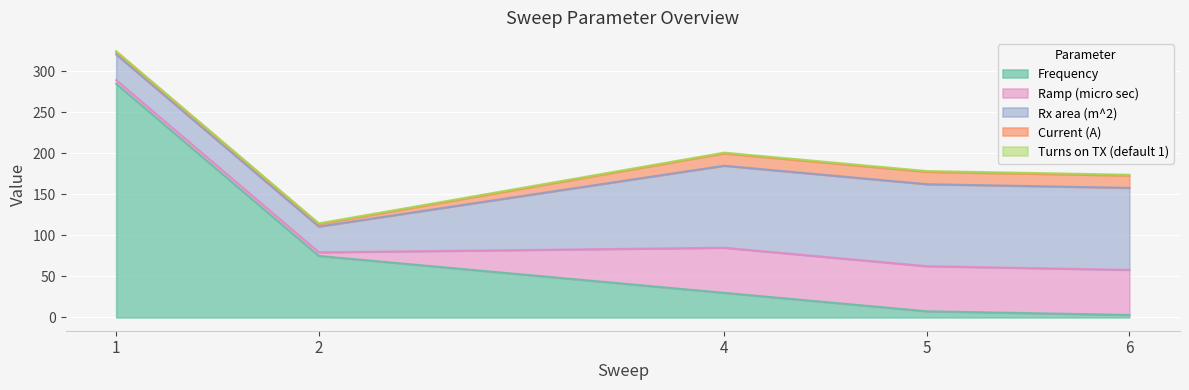

True or false: Ramp (micro sec) has a value of 23.8 at 6.

False